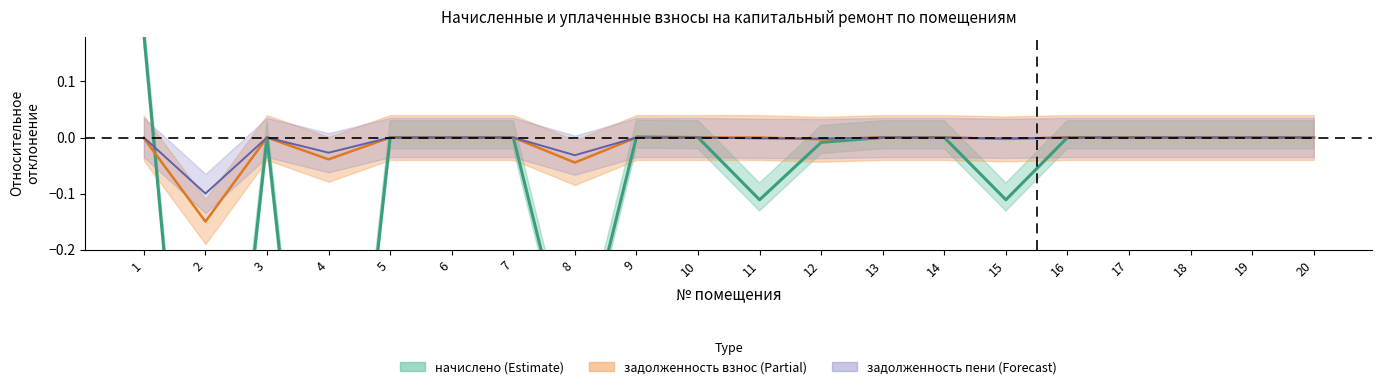

What is the difference between the values at 19 and 8?

0.4